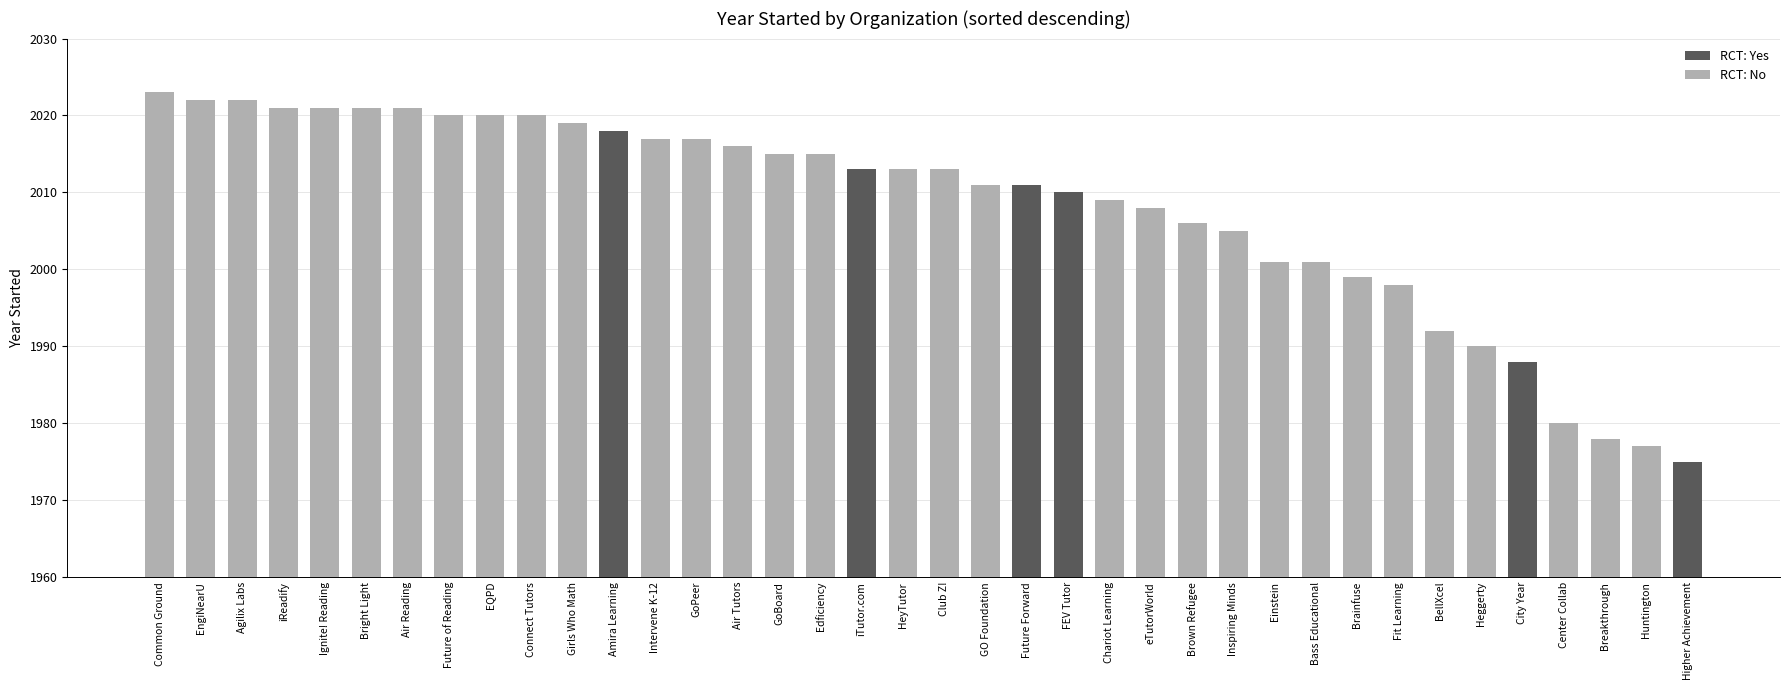

Between BellXcel and Brown Refugee, which is larger?

Brown Refugee